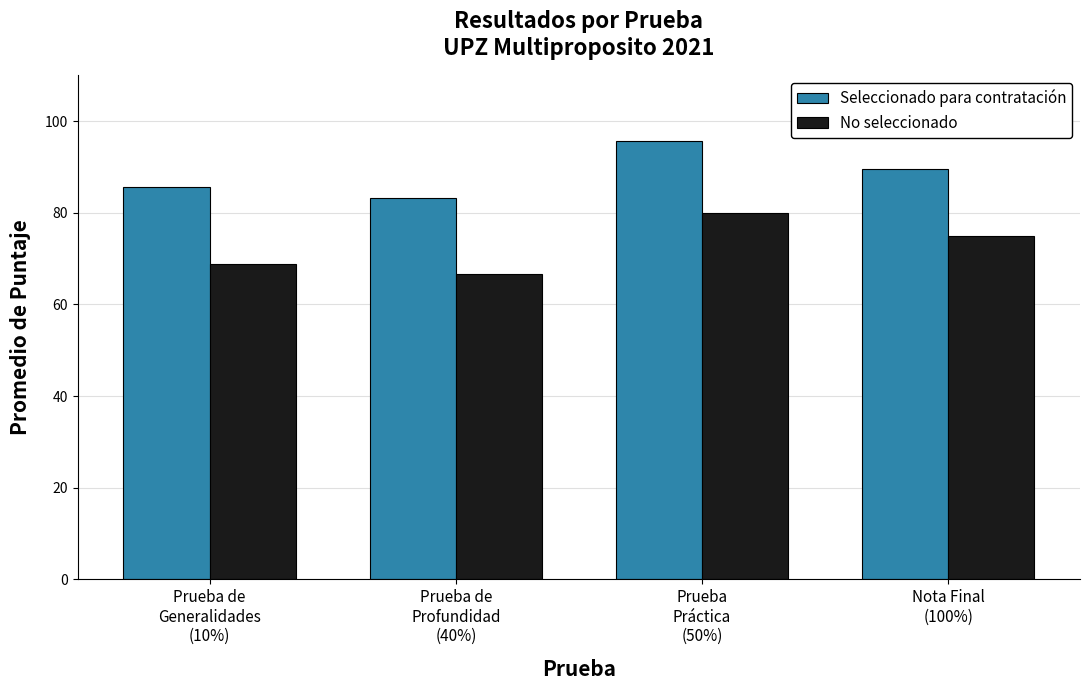

What is the label of the 1st bar from the left?

Prueba de
Generalidades
(10%)